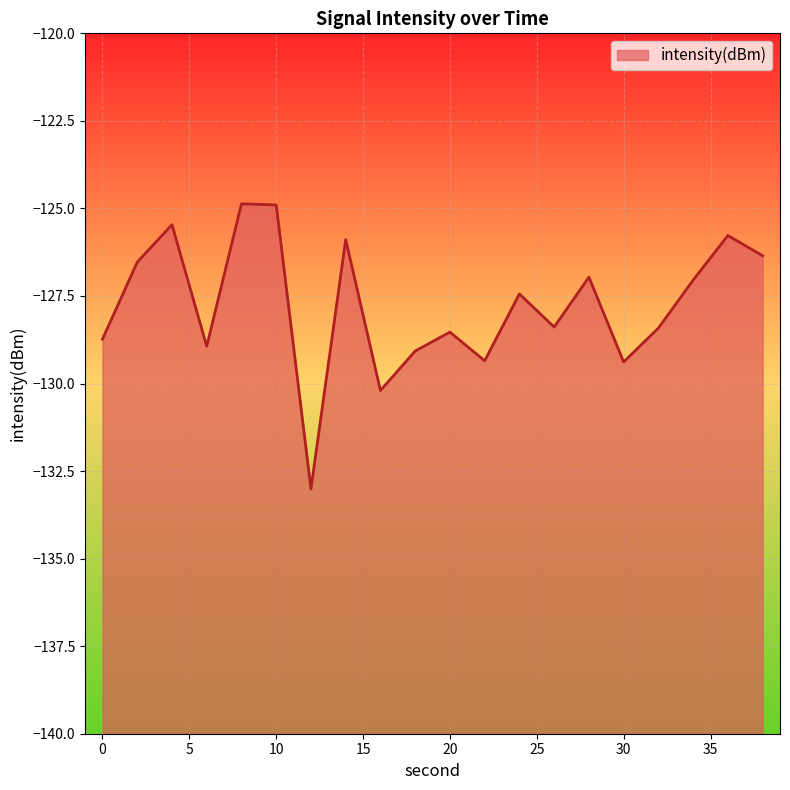

How many series are shown in this chart?

1